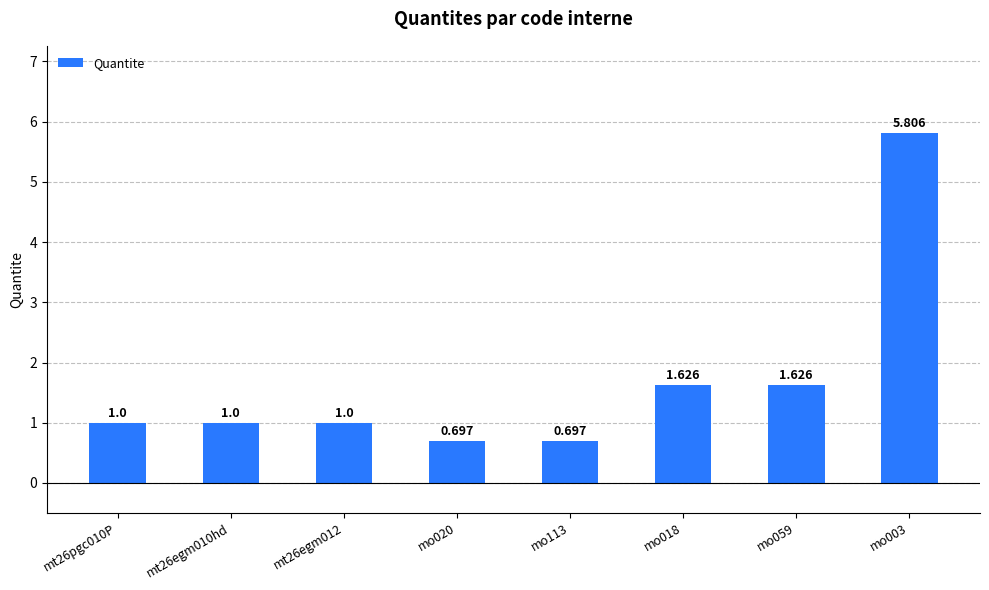

What is the label of the 3rd bar from the right?

mo018